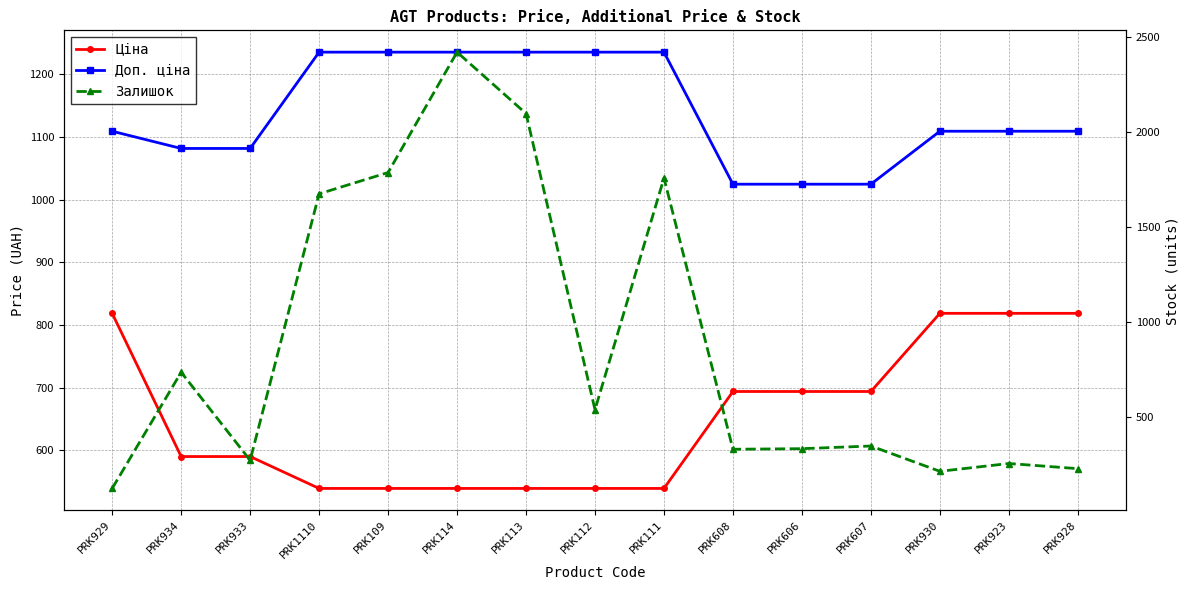

Which series has the largest total across all categories?

Доп. ціна